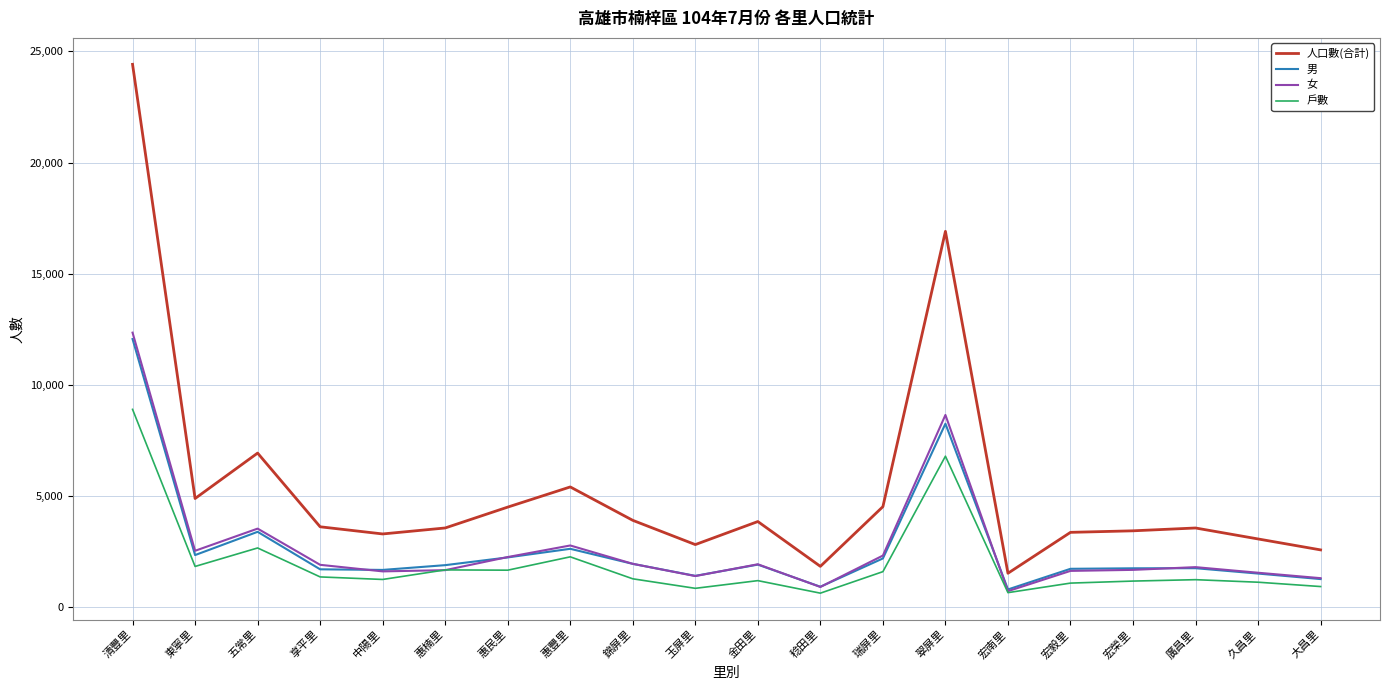

How many categories are shown in the chart?

20